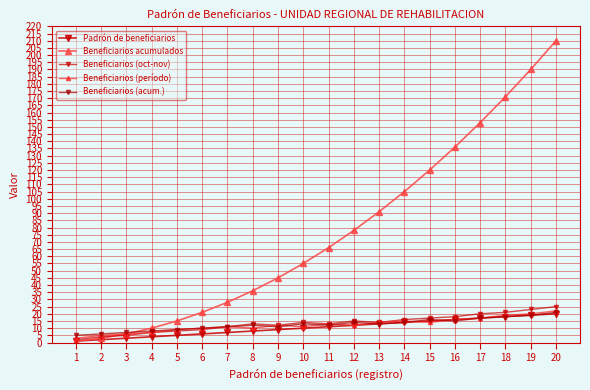

What is the value of the Beneficiarios (oct-nov) point at the 10th from the left?

14